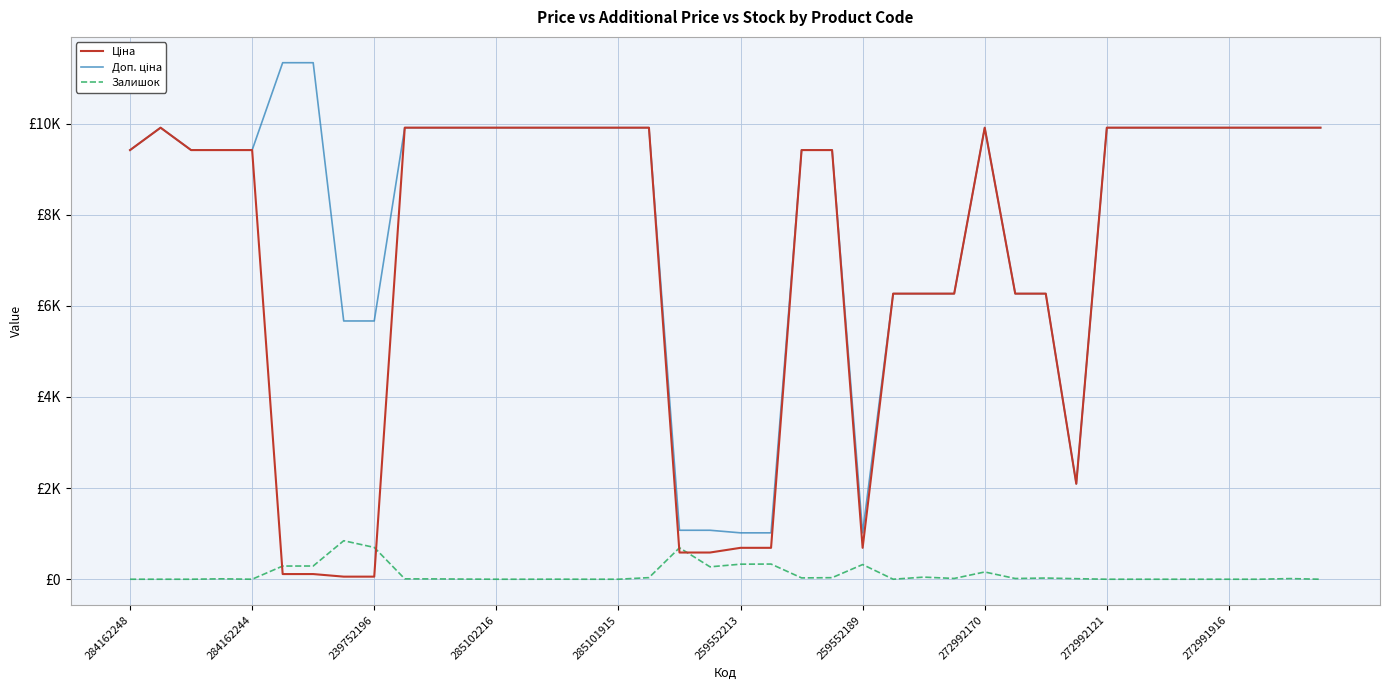

How many interior local peaks does the Ціна series have?

2